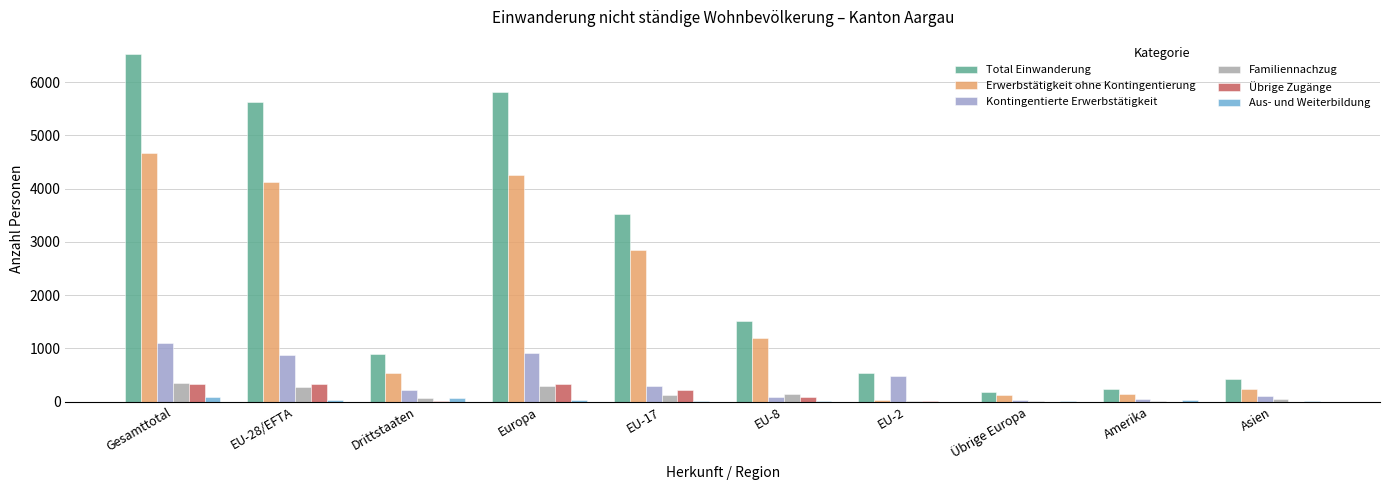

What position from the right is Gesamttotal?

10